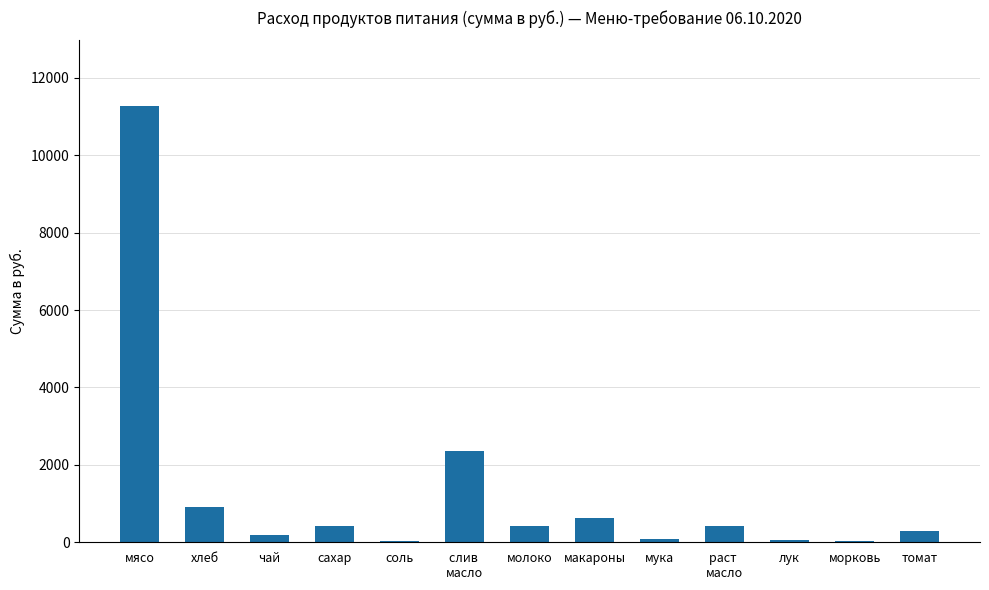

Which label corresponds to the largest value in the chart?

мясо